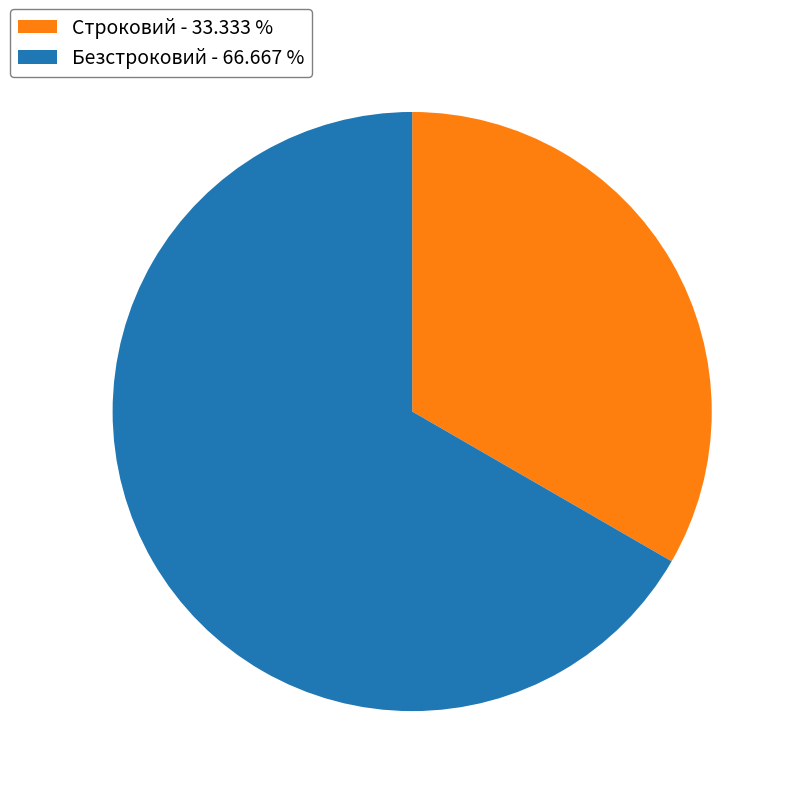

Rank the categories by value from lowest to highest.

Строковий, Безстроковий